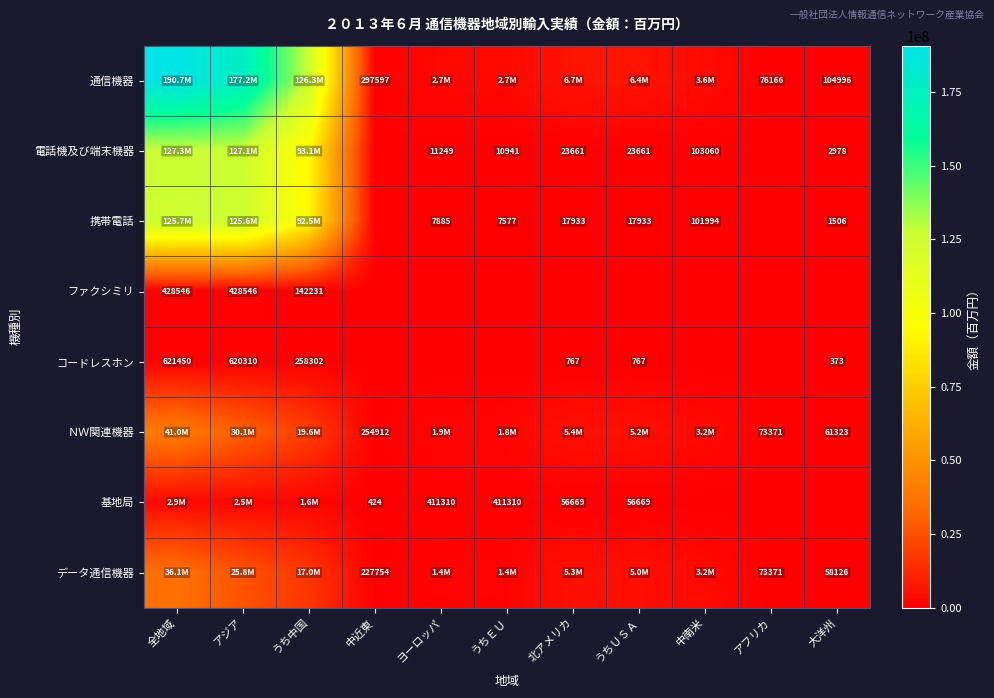

The 電話機及び端末機器 series shows 19368 at ヨーロッパ. True or false?

False